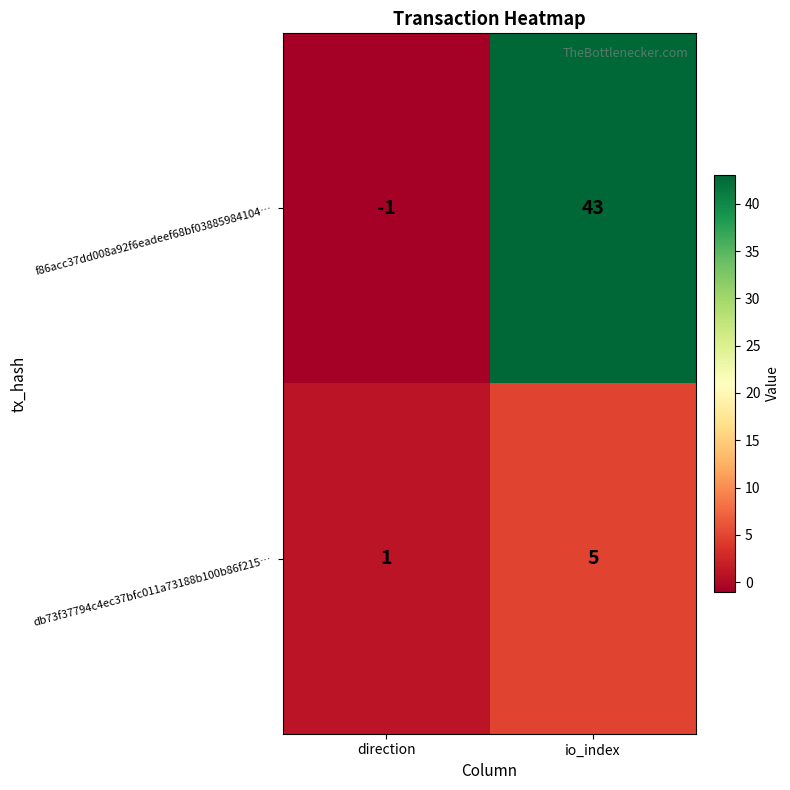

At which label is f86acc37dd008a92f6eadeef68bf03885984104… closest to 21?

direction